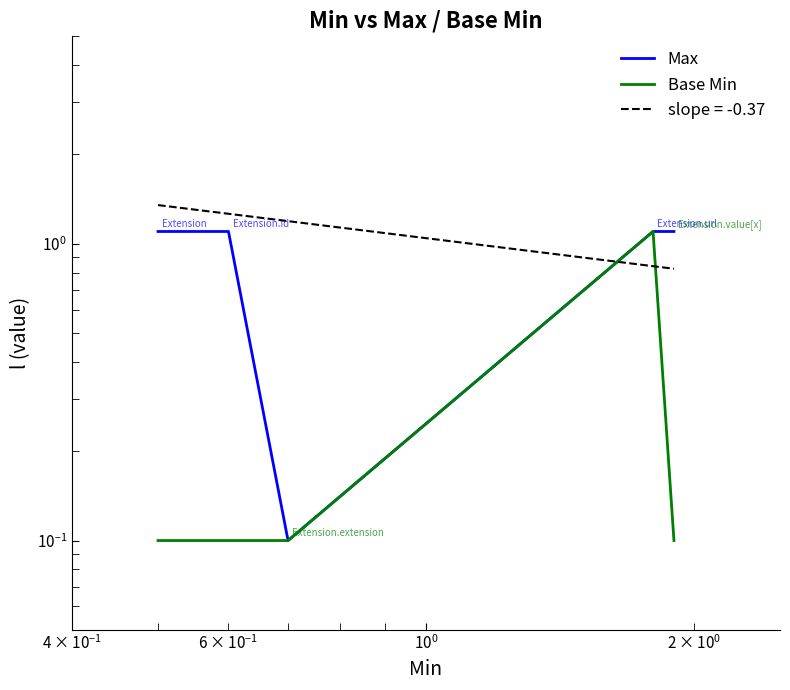

Reading left to right, transcribe all the data shown in this chart.

Max: 1.1	1.1	0.1	1.1	1.1
Base Min: 0.1	0.1	0.1	1.1	0.1